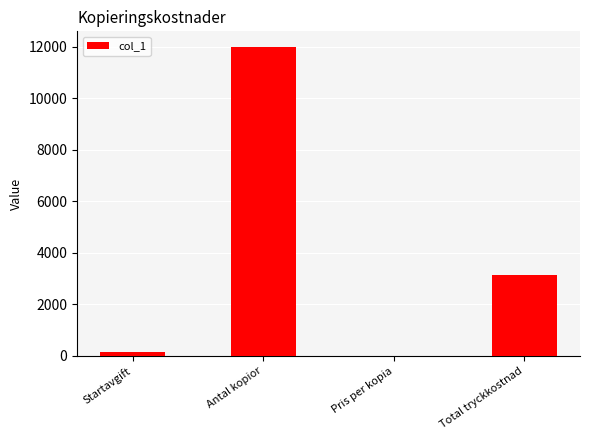

What is the maximum value shown in the chart?

12000.0